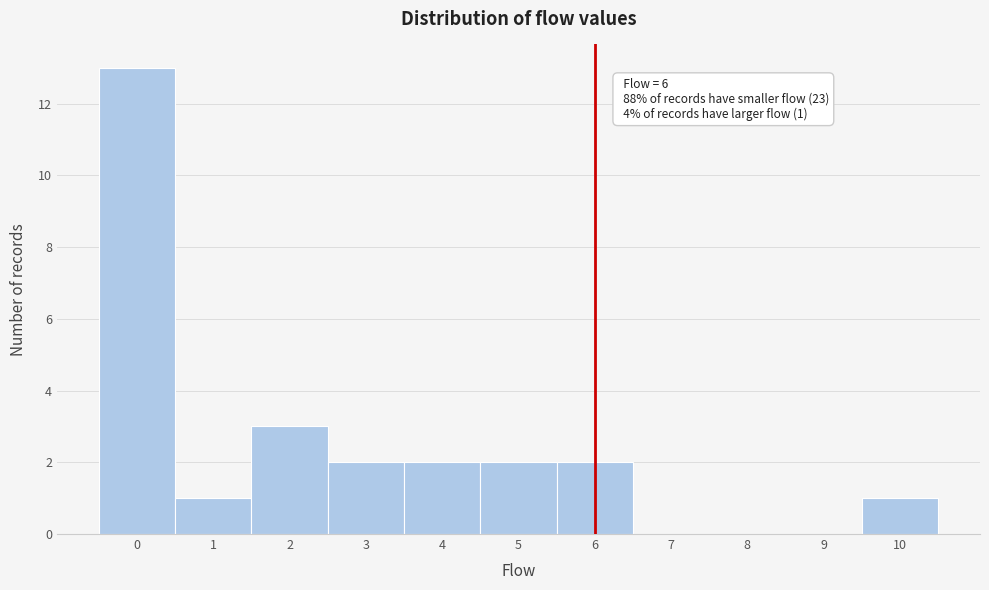

Over which range of the x-axis is the bar tallest?

-0.5 to 0.5